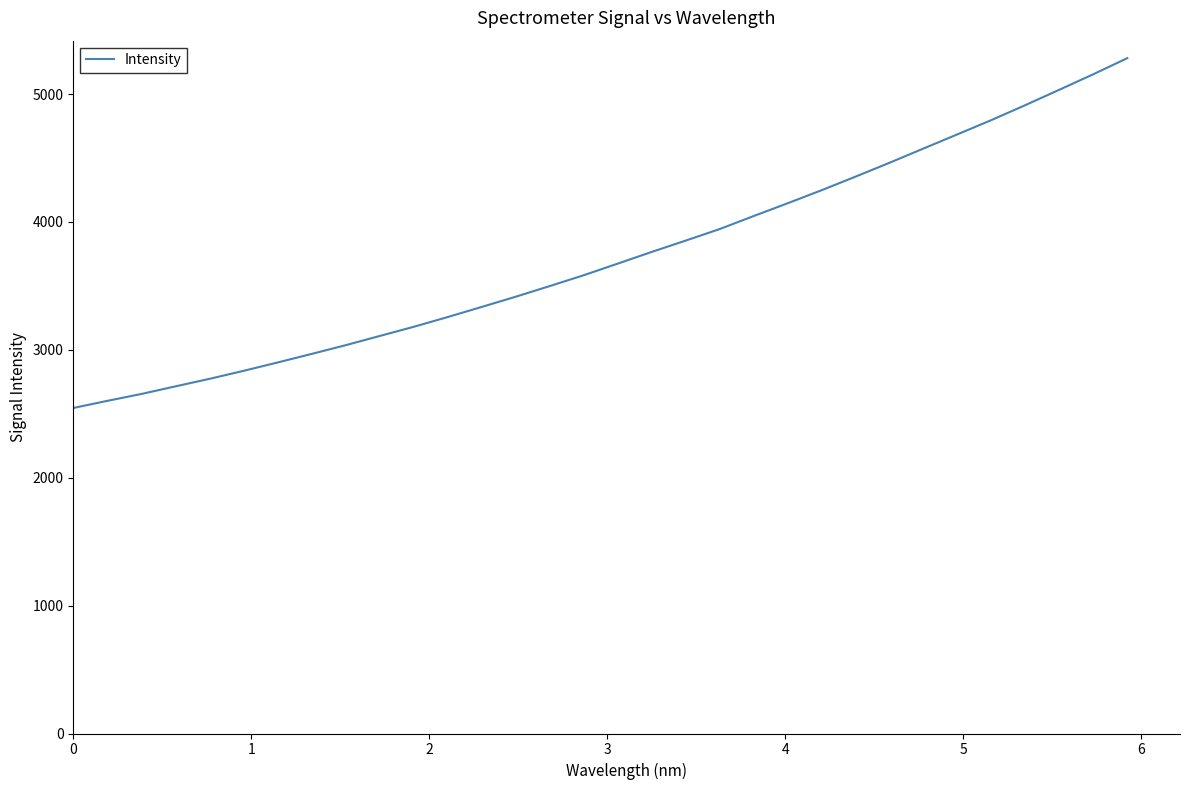

What is the smallest value displayed?

2545.2